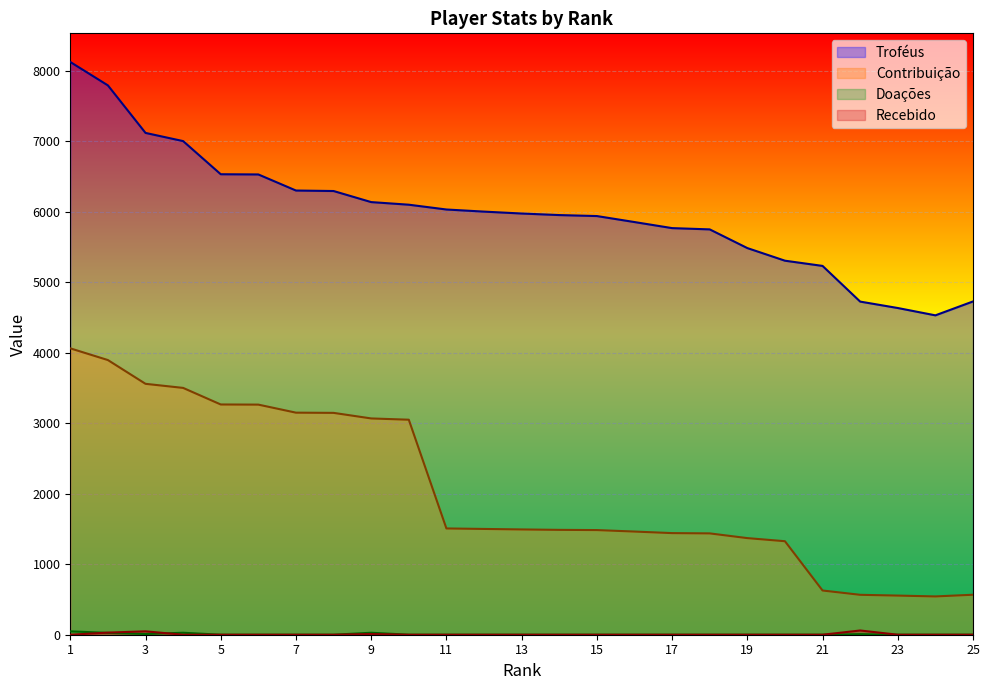

What is the sum of the Recebido values at 7 and 22?

60